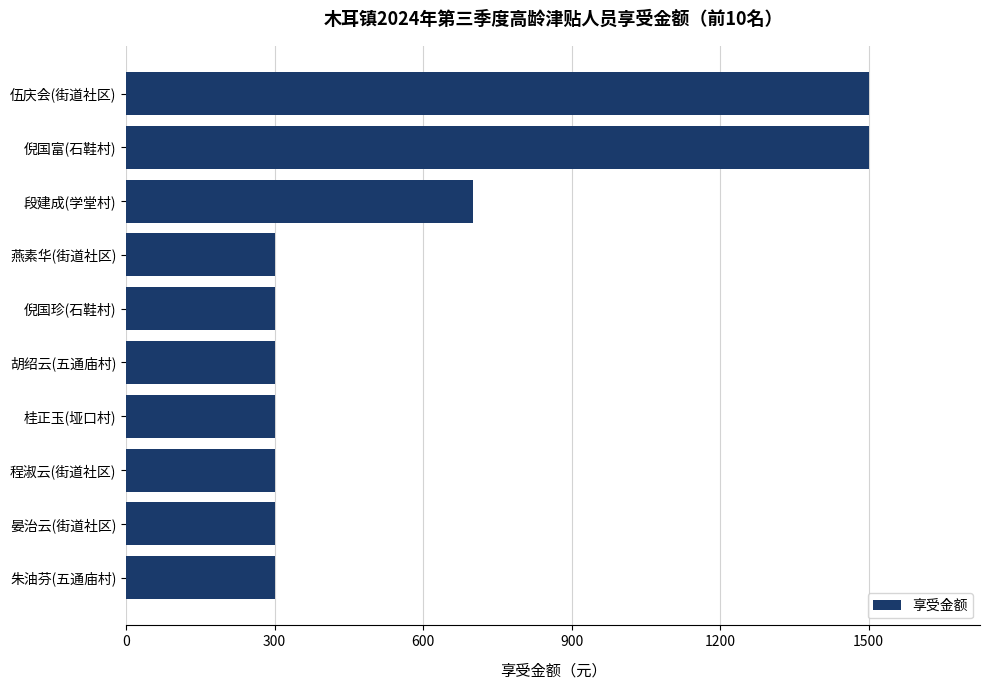

Are the bars grouped side by side (vs. stacked)?

No